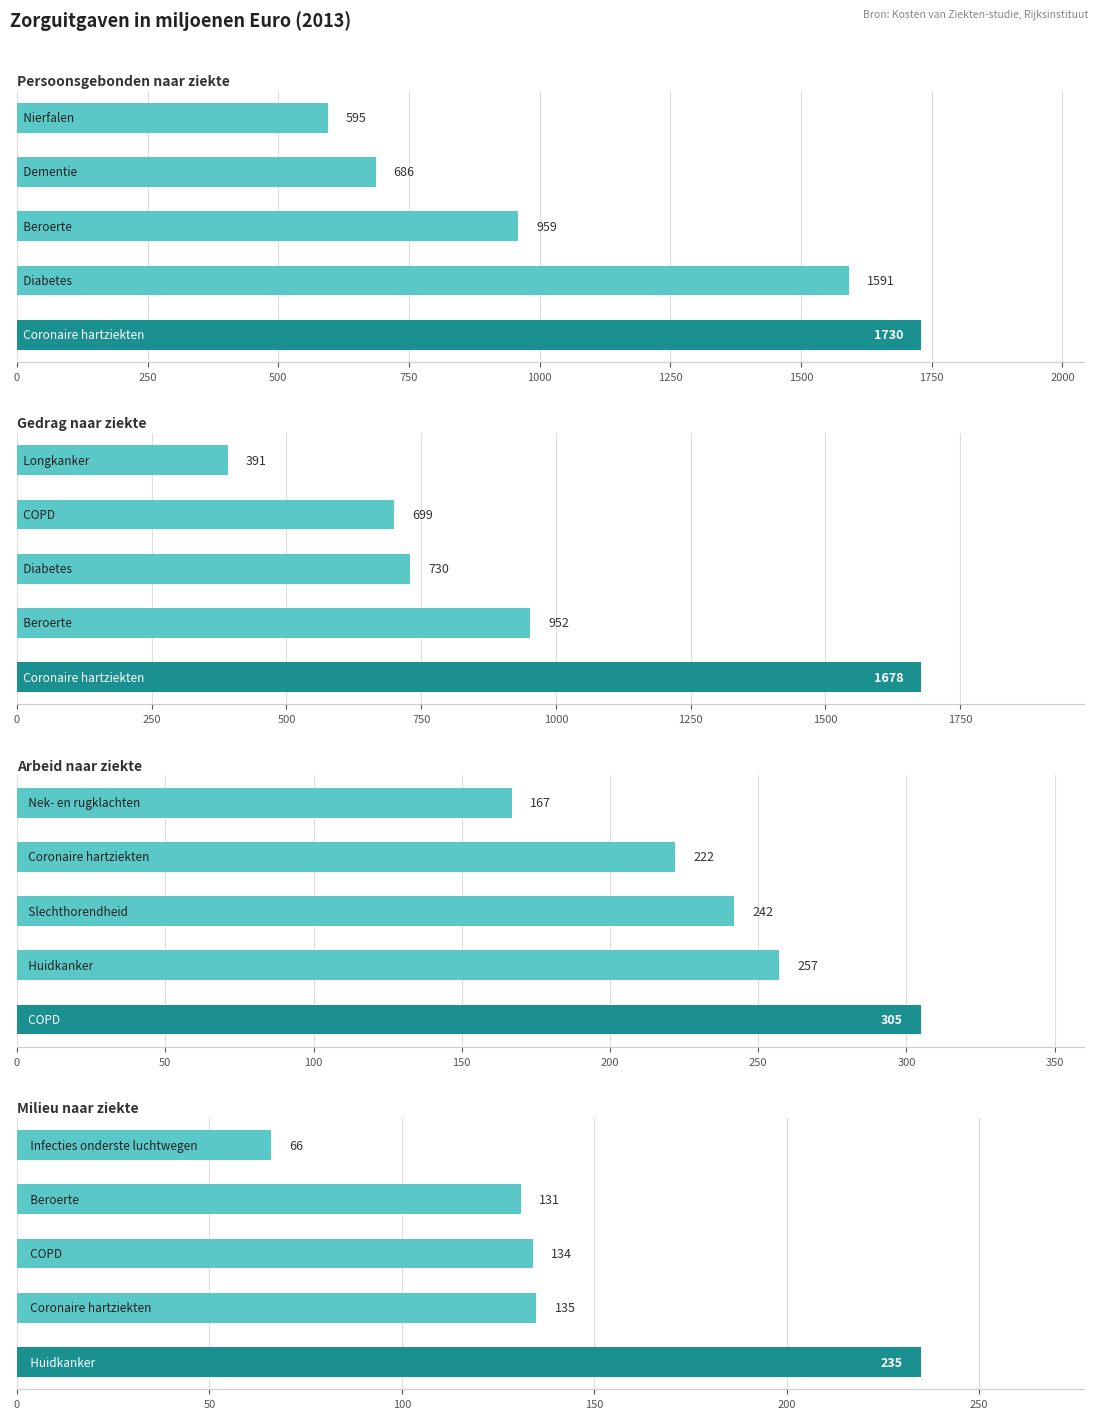

The value of Arbeid naar ziekte at 0 is 305. True or false?

True